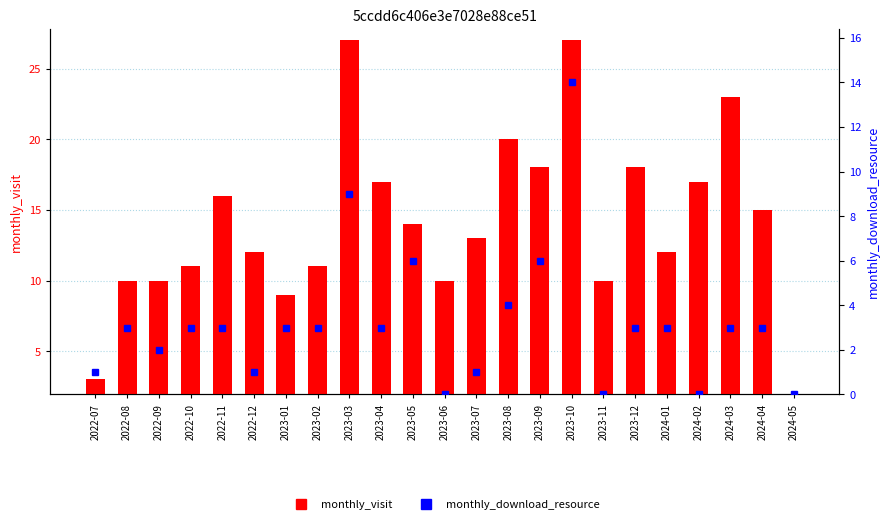

What is the label of the 8th bar from the left?

2023-02